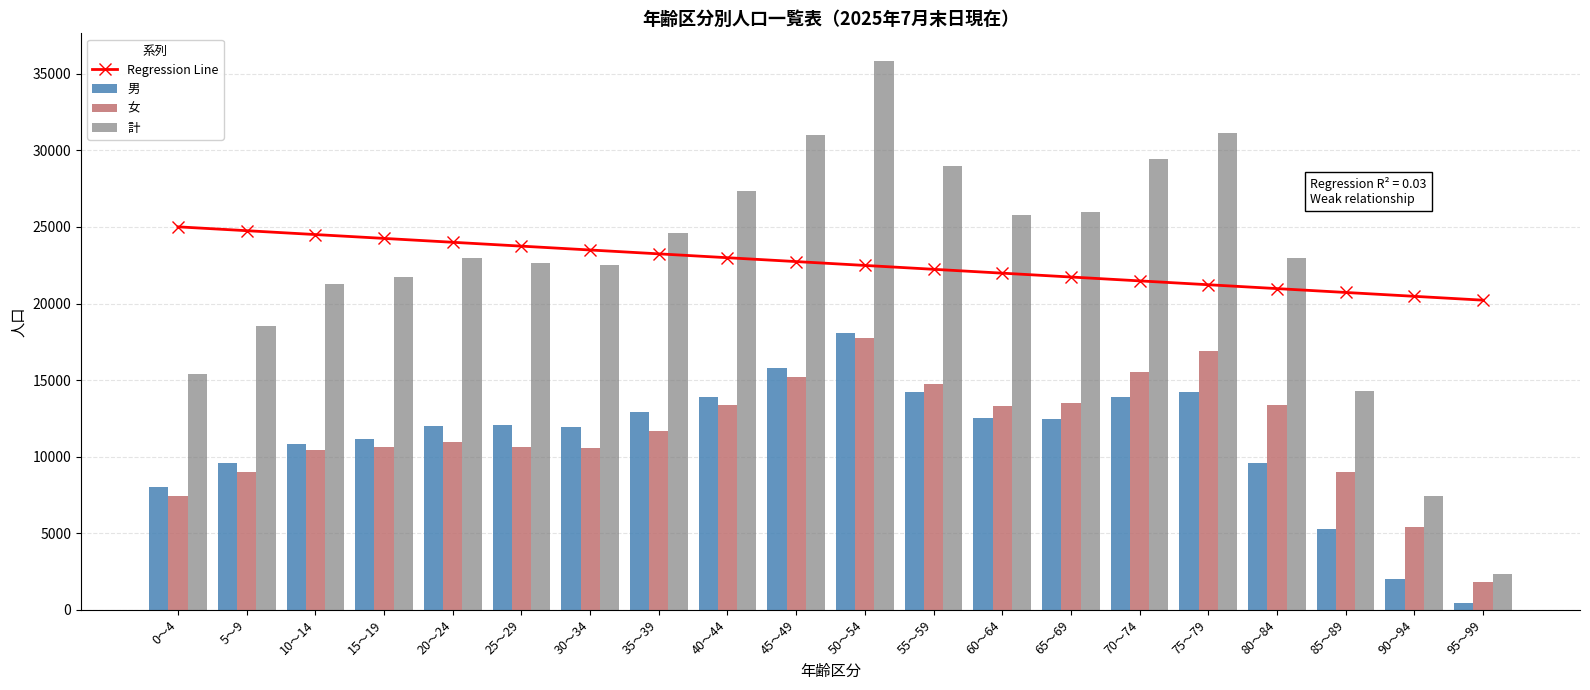

How many data points in Regression Line are above 22739?

10